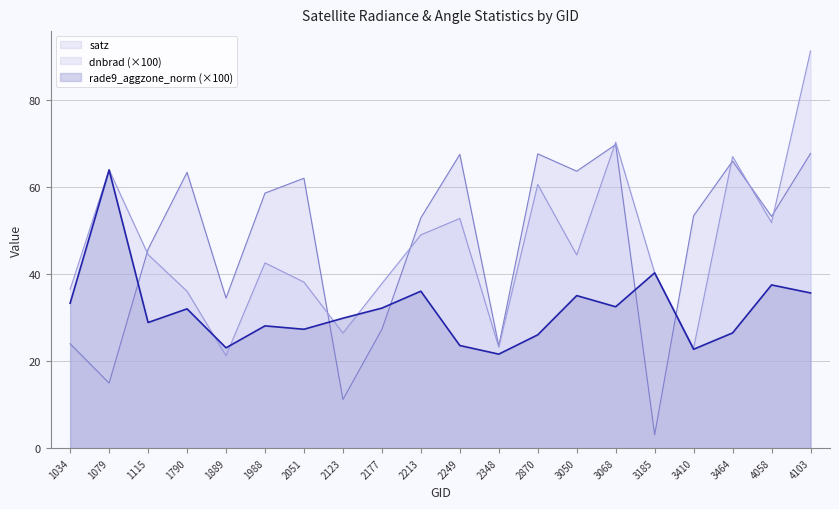

Read the satz value at 2870.

67.6